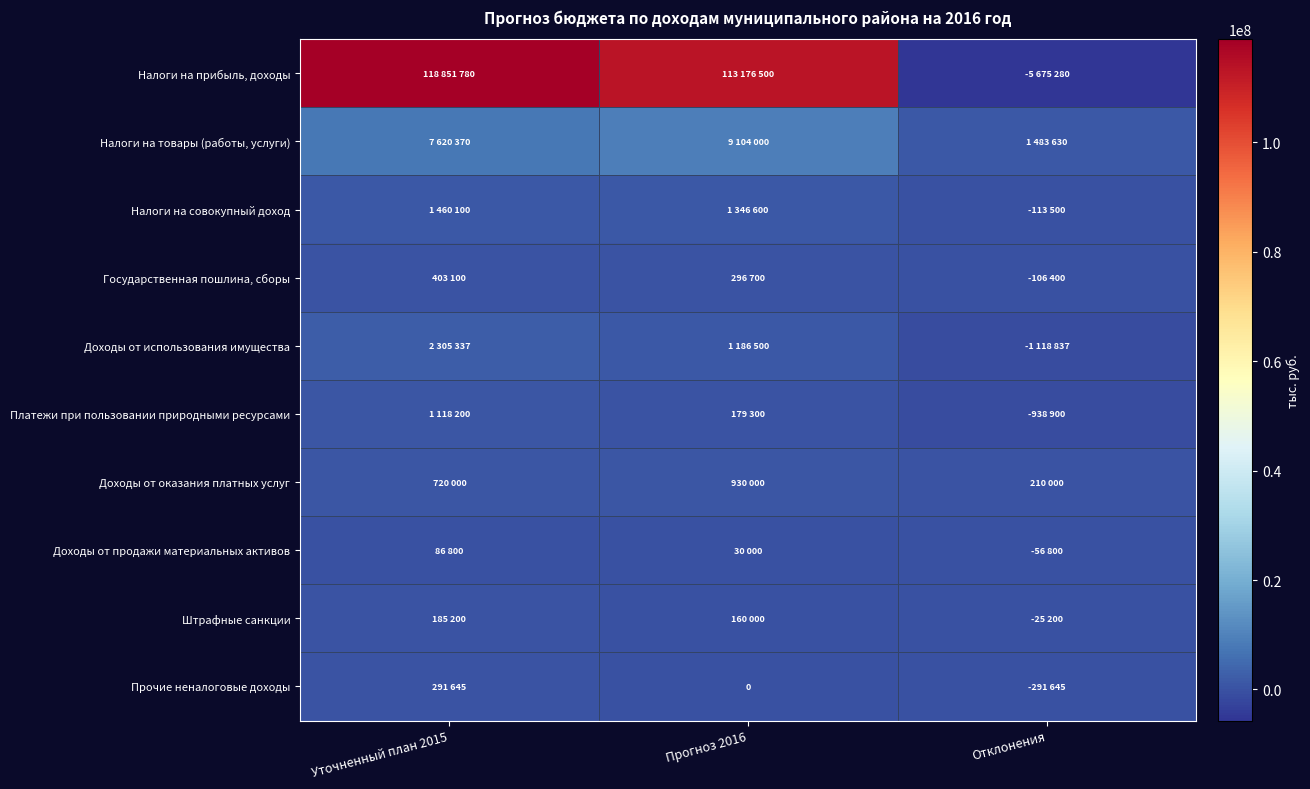

List the labels in order of Доходы от продажи материальных активов value, largest first.

Уточненный план 2015, Прогноз 2016, Отклонения